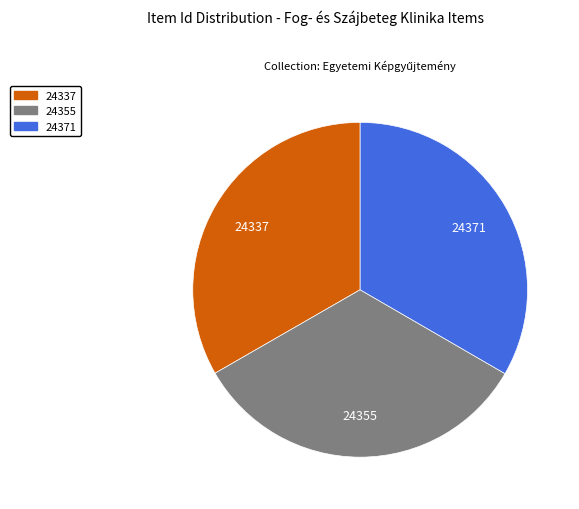

How many segments does this pie chart have?

3